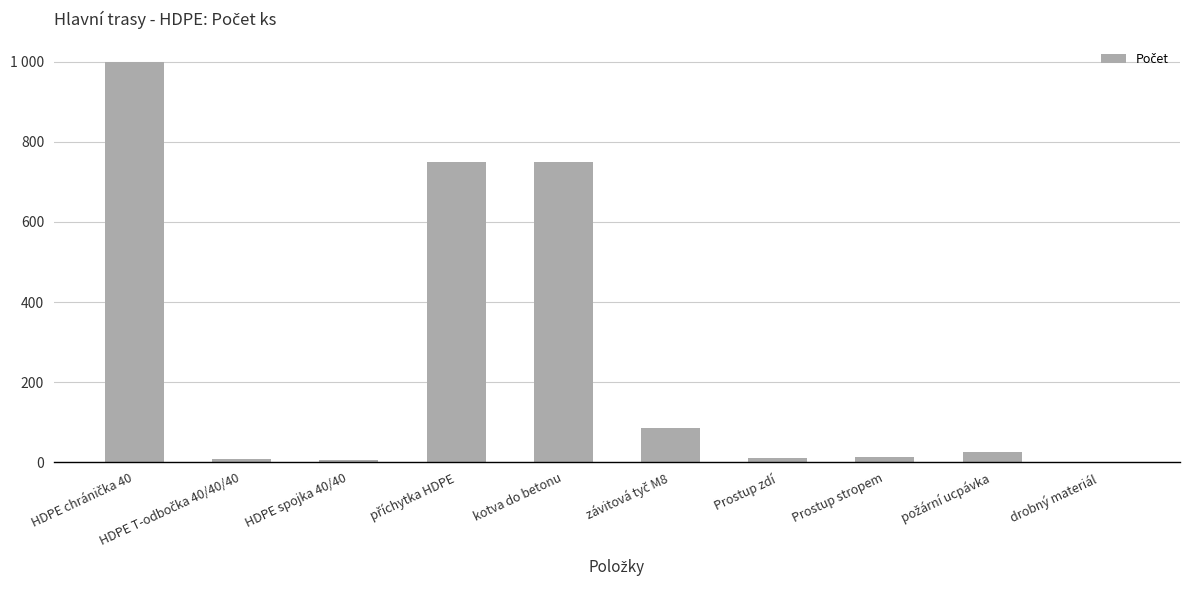

What is the ratio of the value at požární ucpávka to the value at HDPE T-odbočka 40/40/40?

2.9